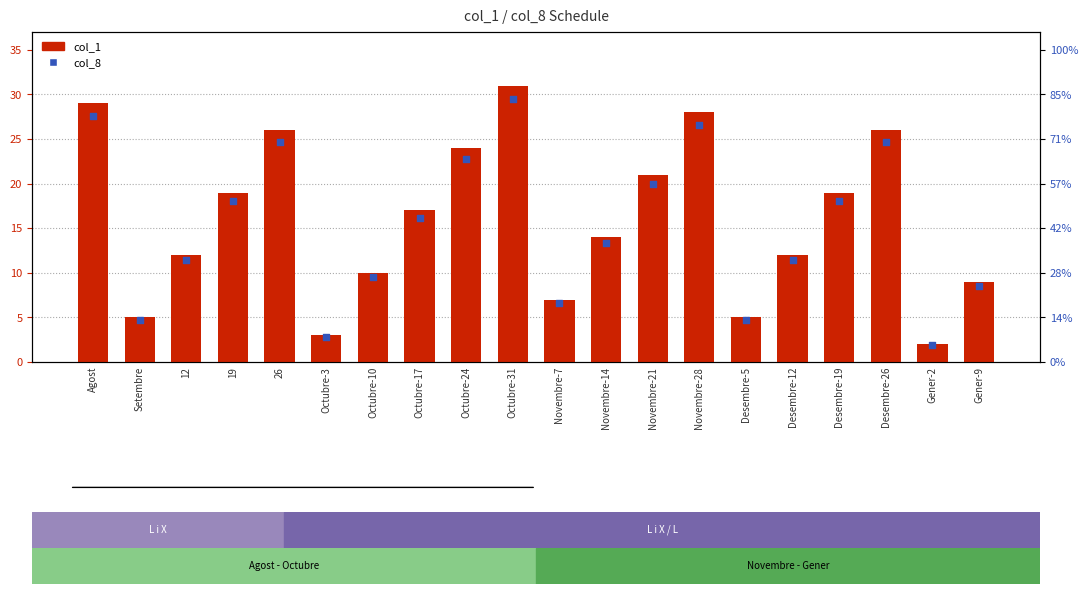

Is the value of col_1 at Agost greater than the value of col_8 at Desembre-19?

Yes